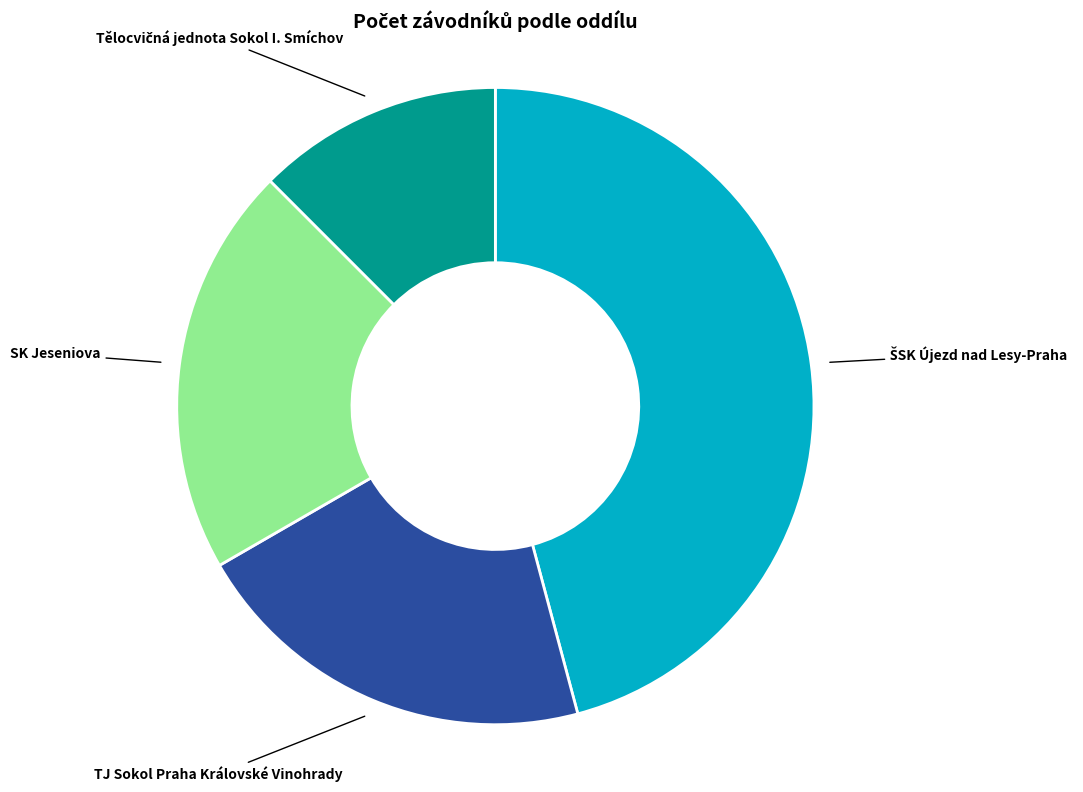

Does TJ Sokol Praha Královské Vinohrady represent more than half of the total?

No